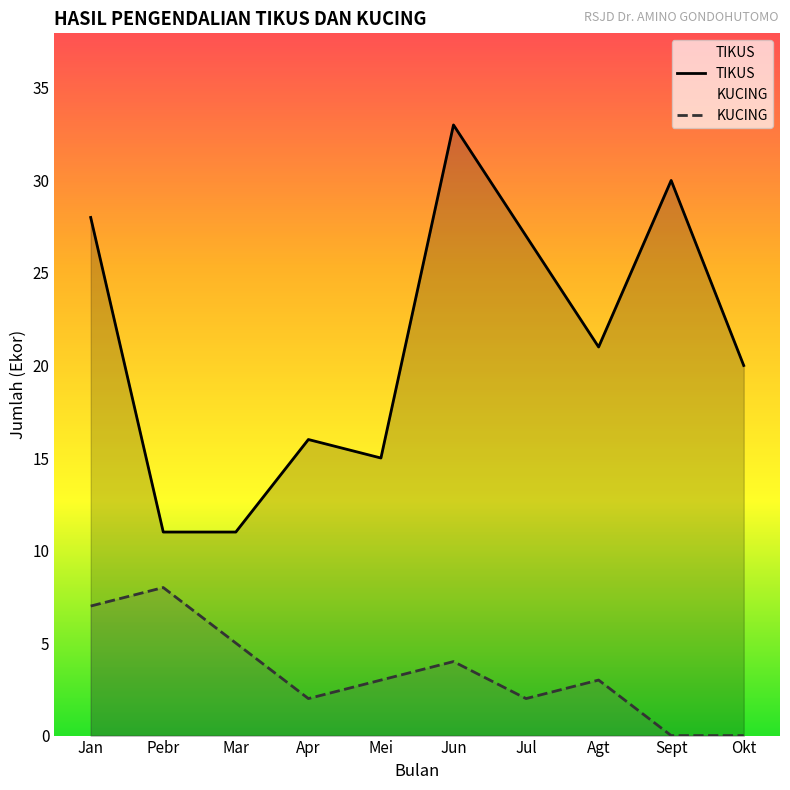

Is it true that TIKUS equals 11 at Pebr?

True